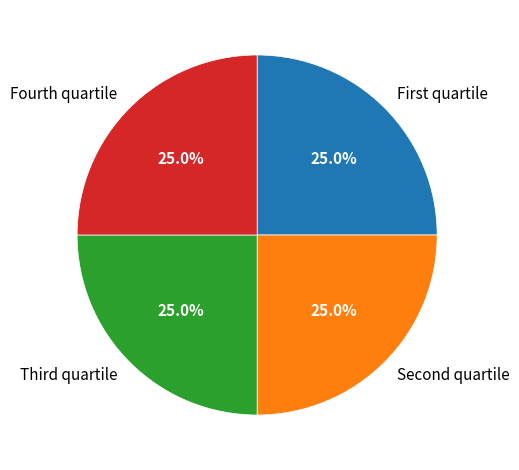

Does any single category account for the majority?

No